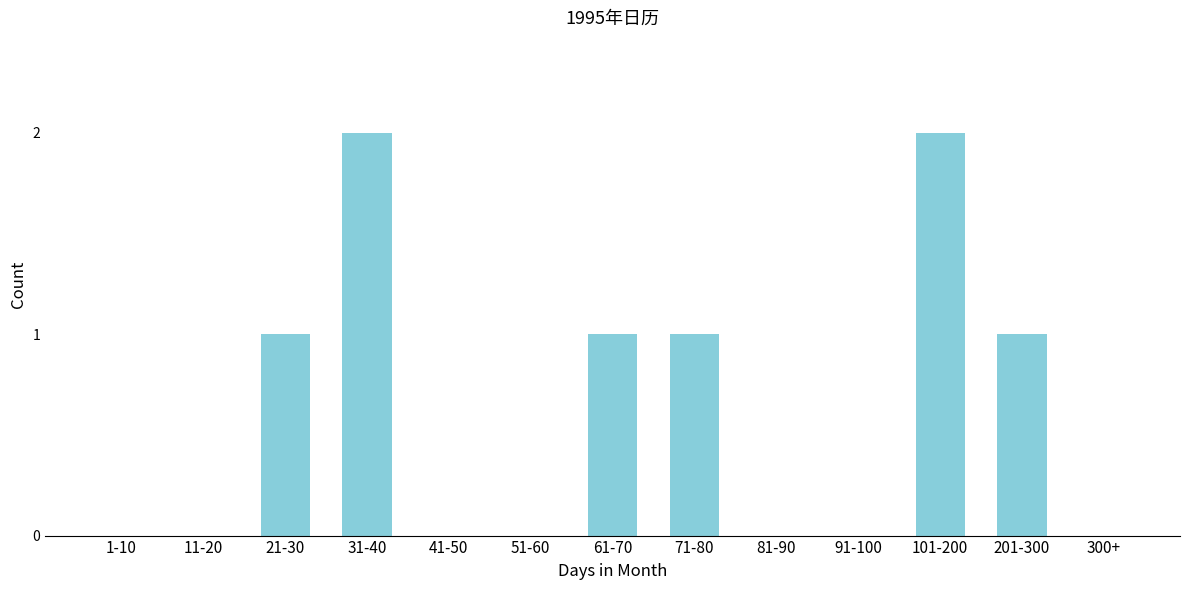

Reading right to left, list all the values displayed in this chart.

300+=0	201-300=1	101-200=2	91-100=0	81-90=0	71-80=1	61-70=1	51-60=0	41-50=0	31-40=2	21-30=1	11-20=0	1-10=0